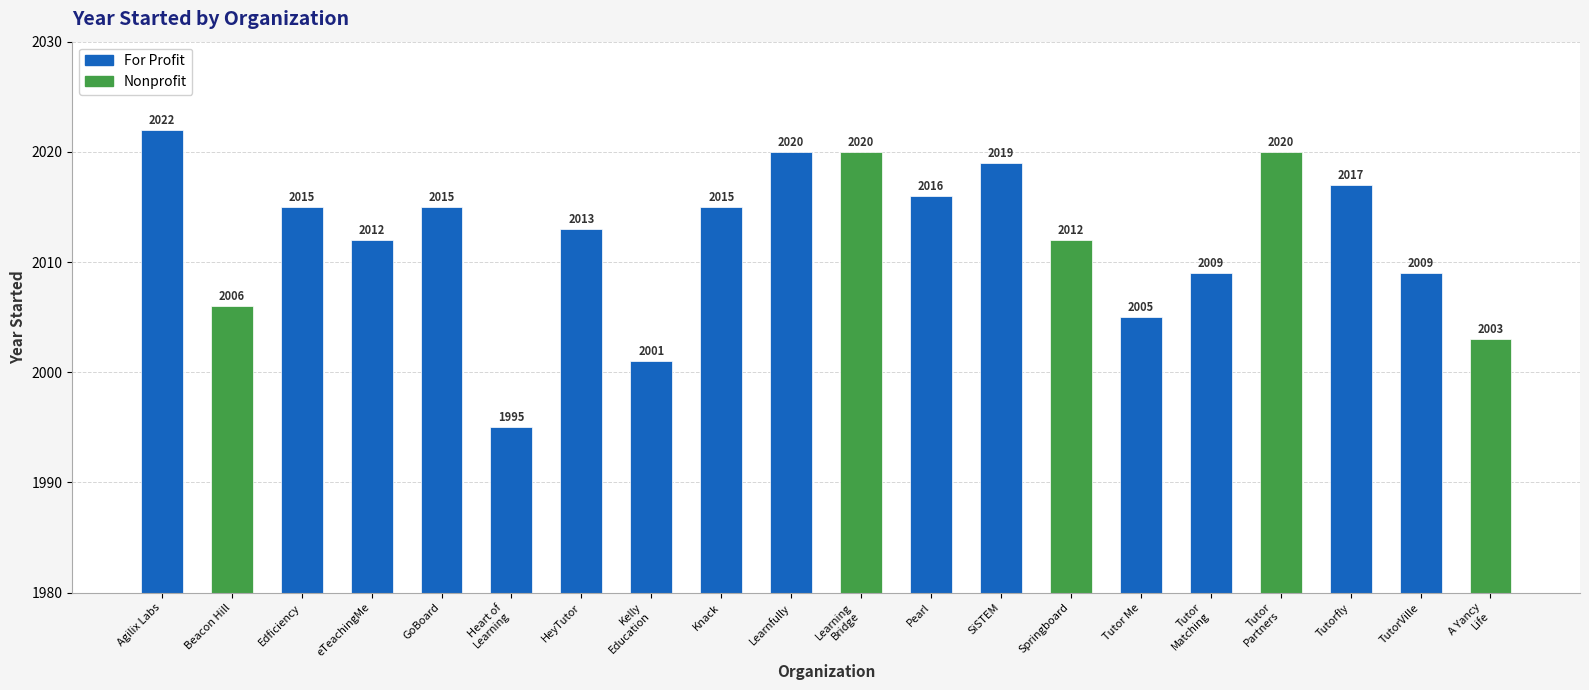

Count the number of data series in this chart.

1